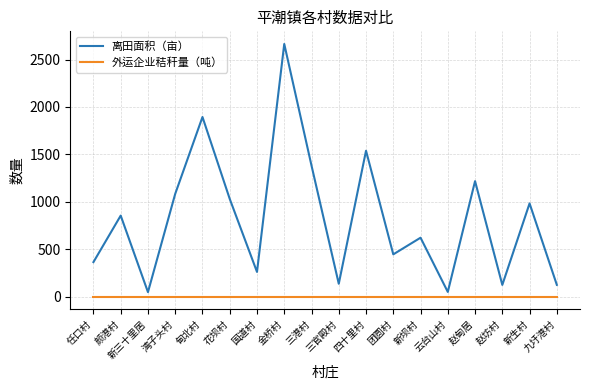

Rank the series at 国道村 from highest to lowest value.

离田面积（亩）, 外运企业秸秆量（吨）